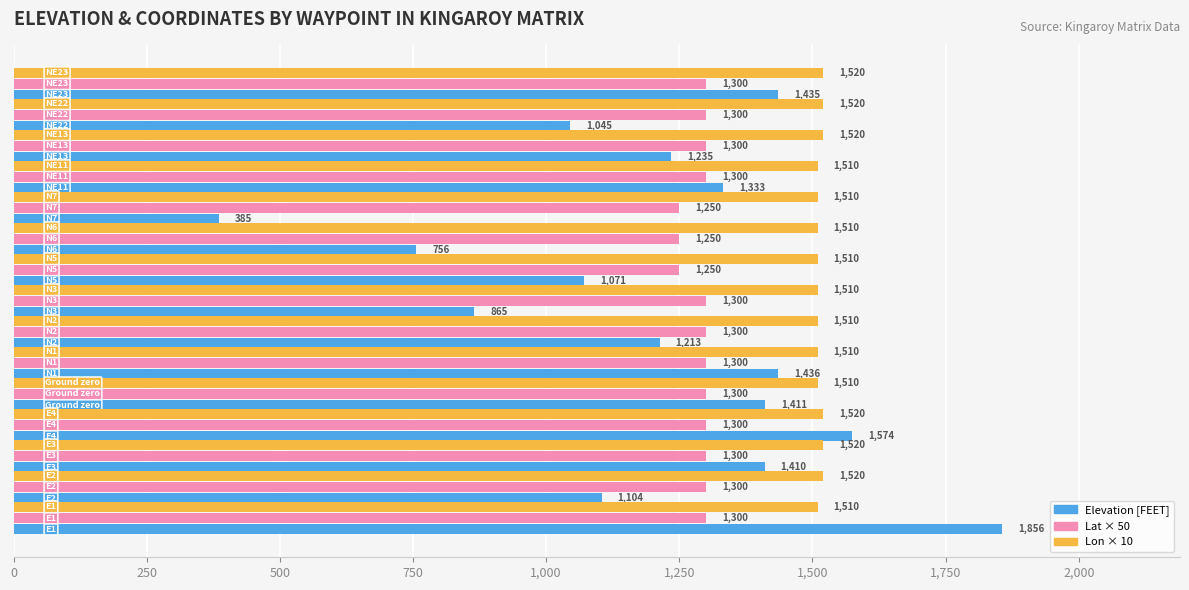

At how many categories does at least one series exceed 599?

15